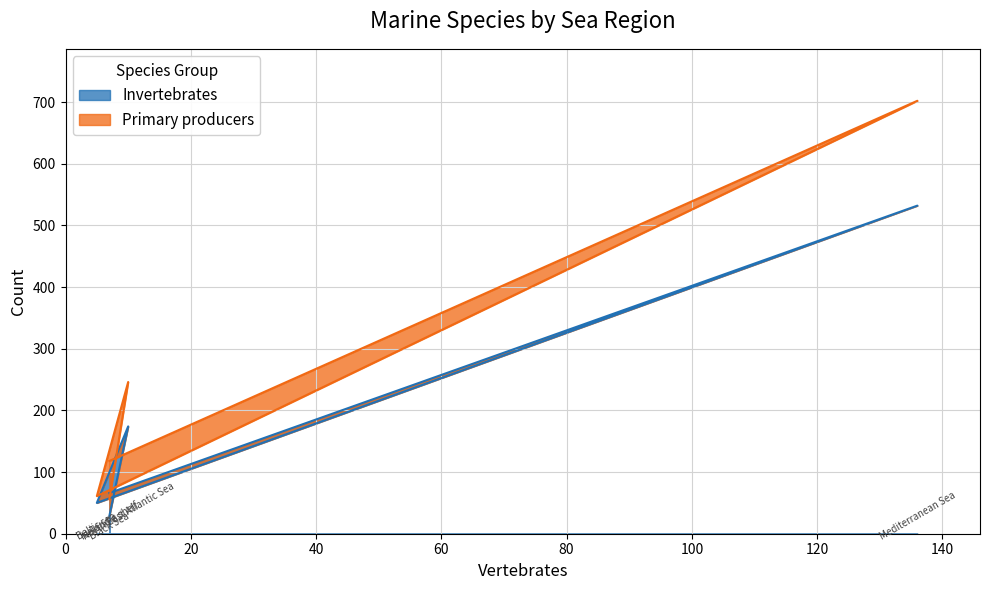

Which series has the largest total across all categories?

Primary producers